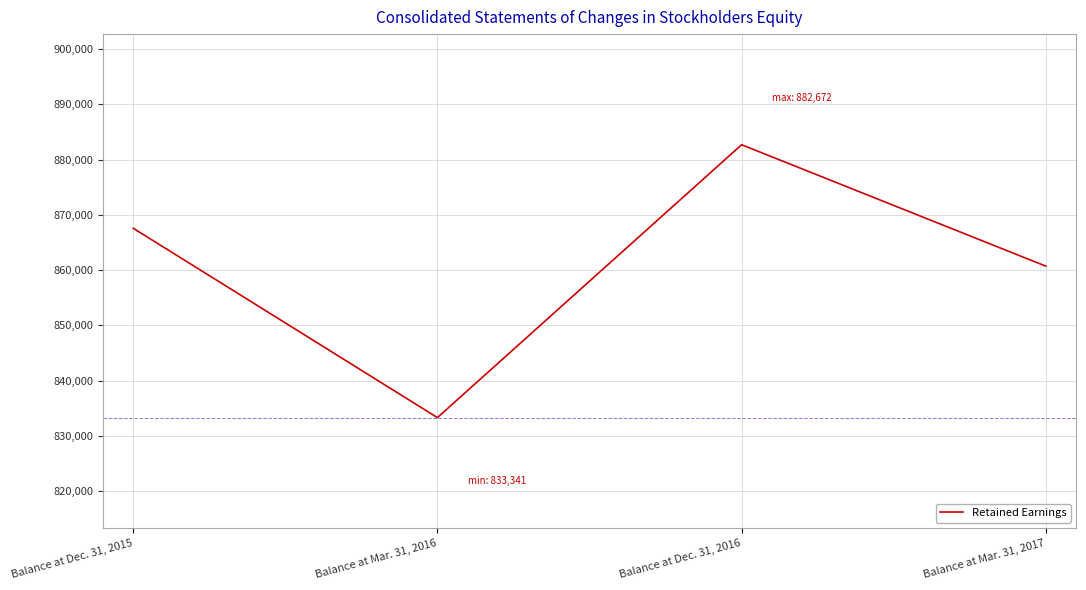

Does the chart have visible grid lines?

Yes